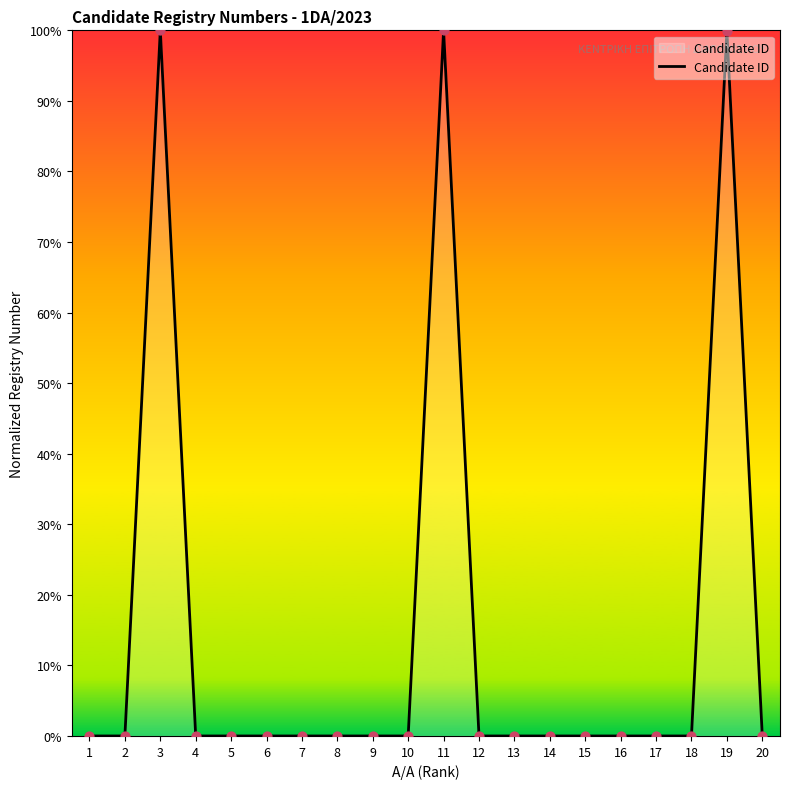

What is the change in value from 4 to 11?

+100.0